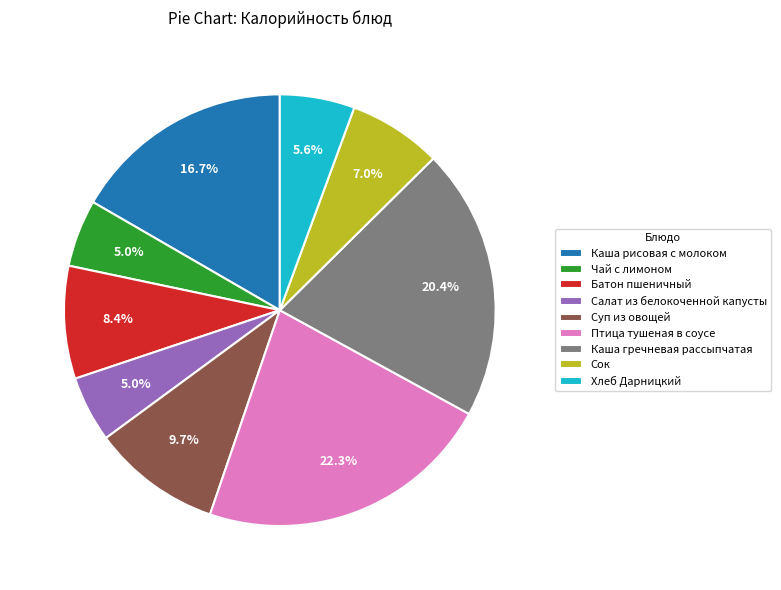

To the nearest percent, what is the average slice percentage?

11%